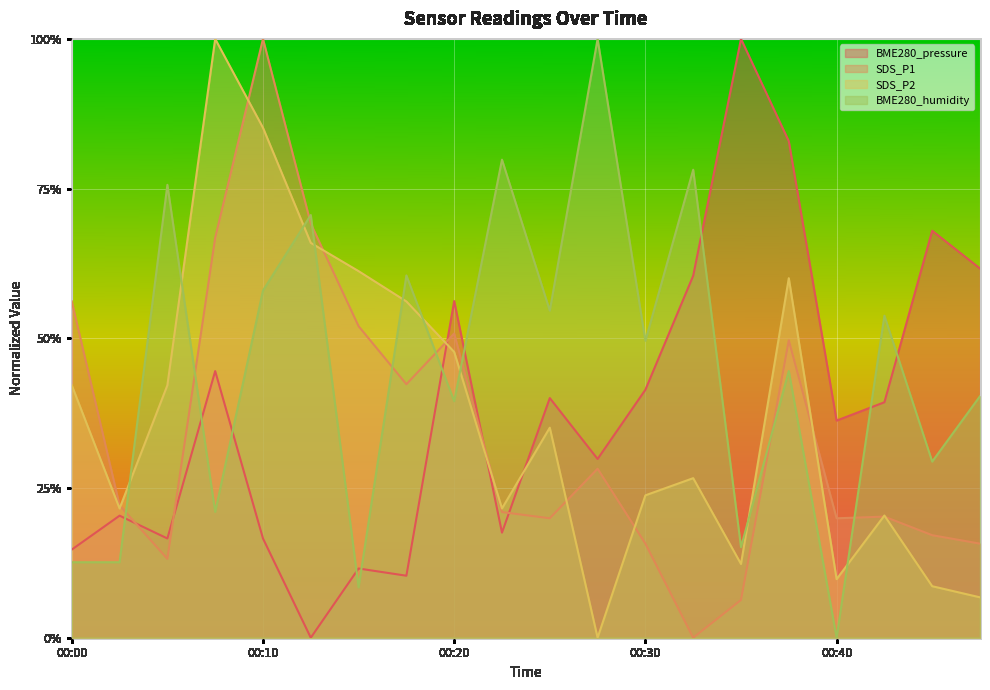

How many lines are shown in the chart?

4